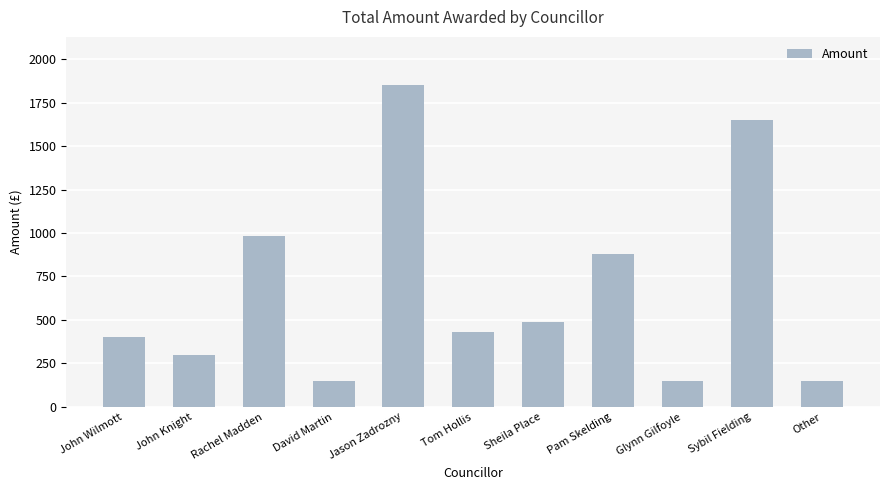

What is the average value?

675.7